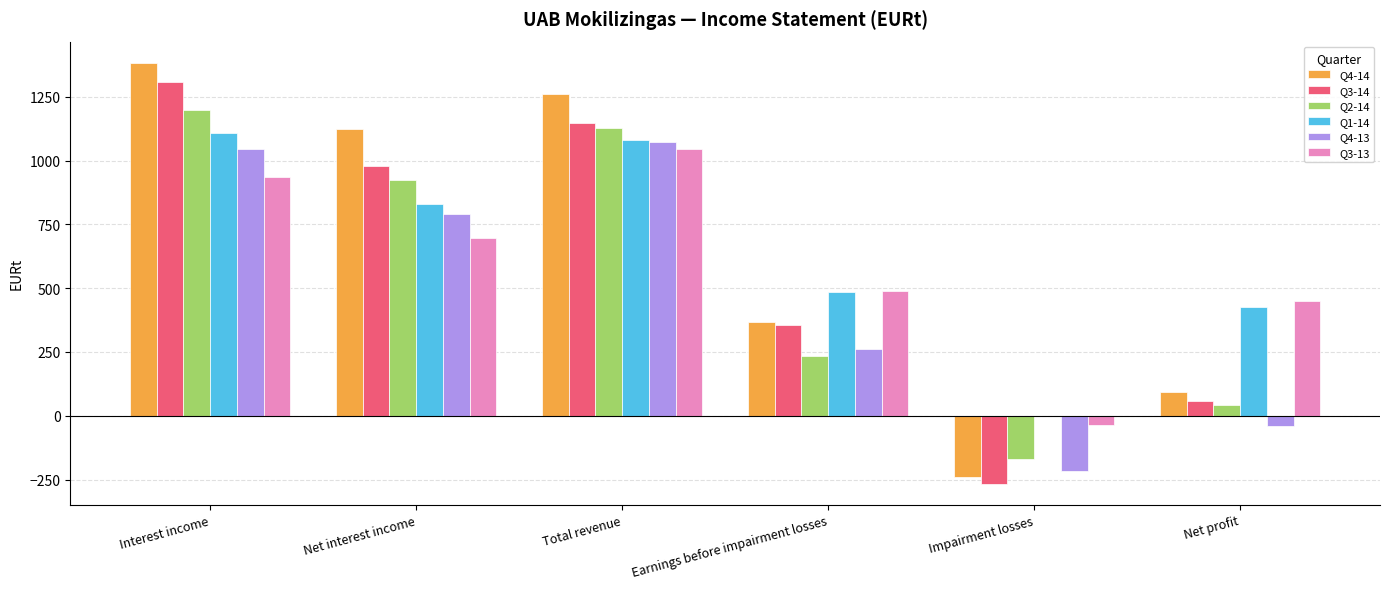

How many positive values does the Q3-13 series have?

5